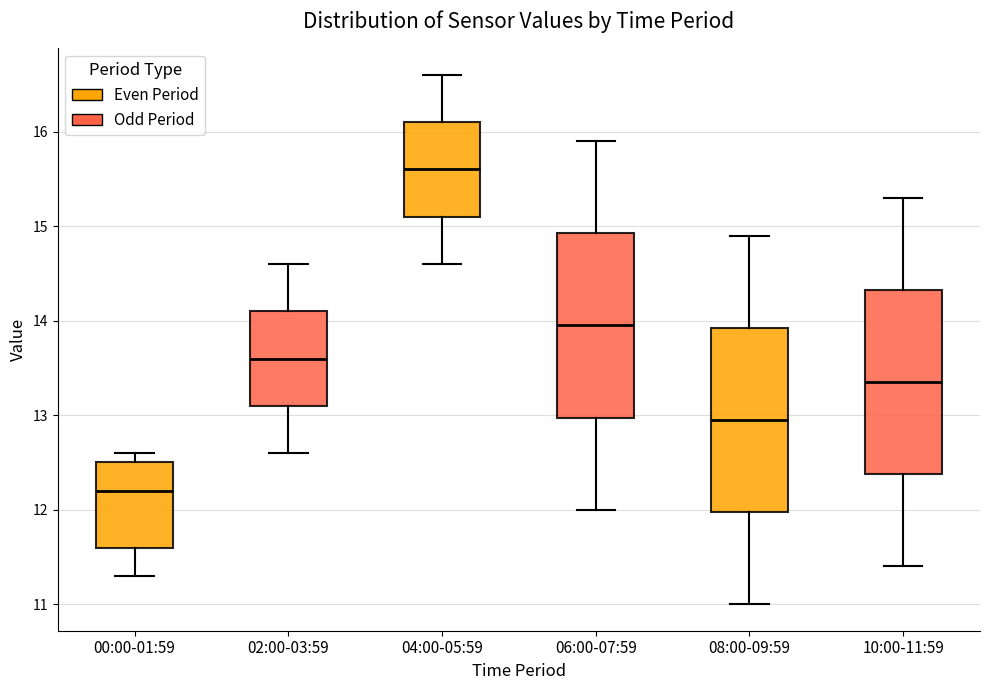

Which box's median line is the lowest?

00:00-01:59